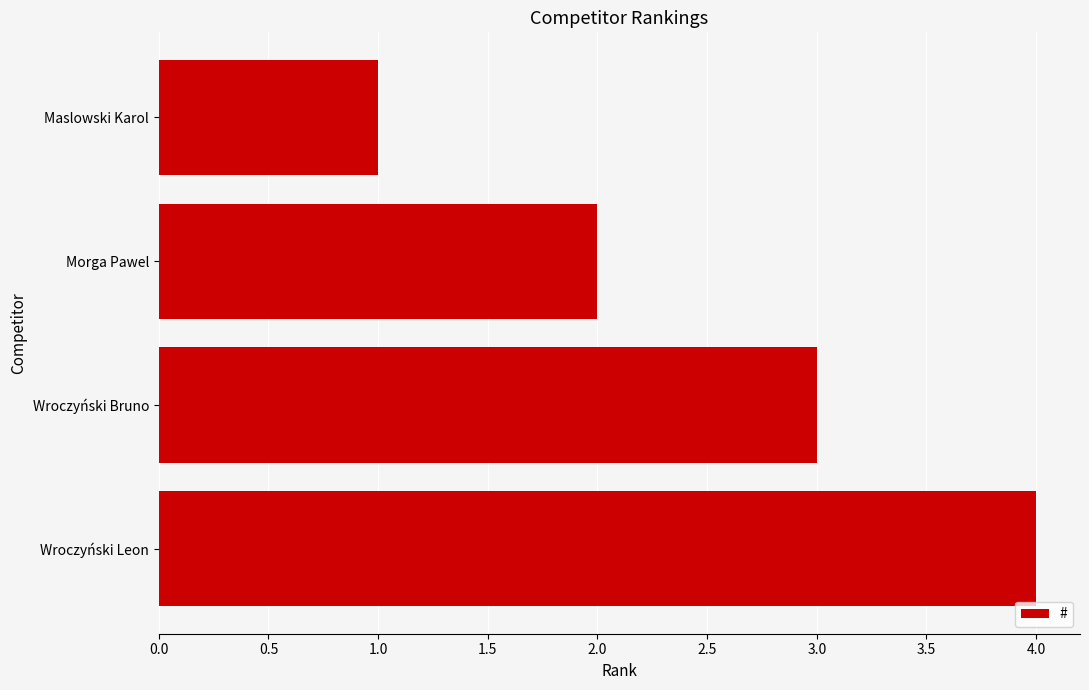

At which category does the chart reach its peak across all series?

Wroczyński Leon